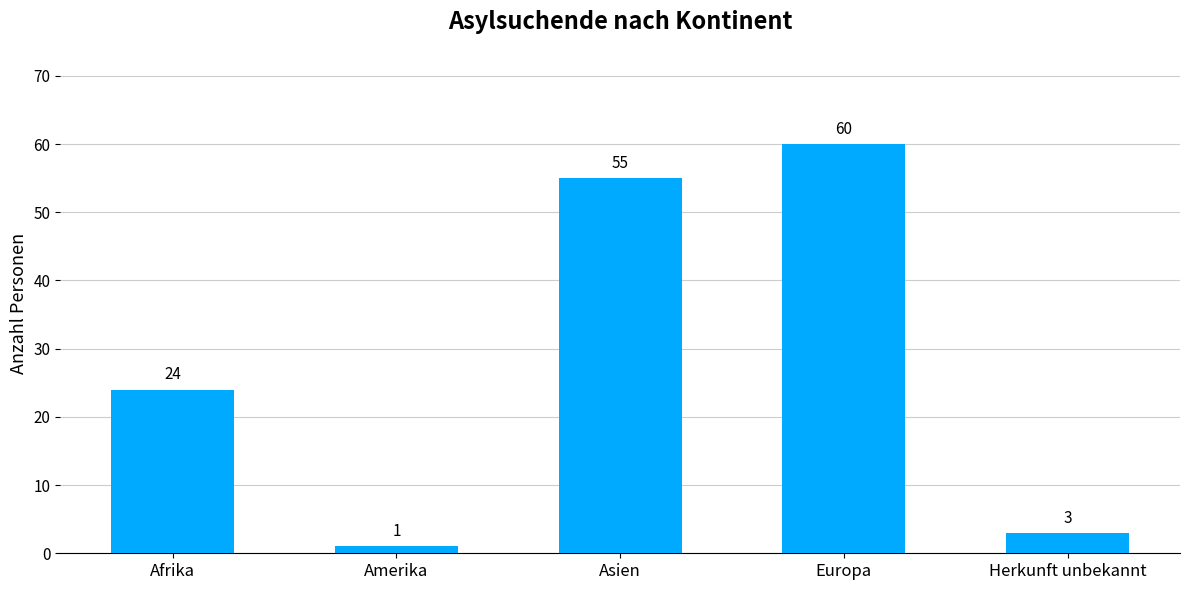

True or false: the data shows 55 at Asien.

True